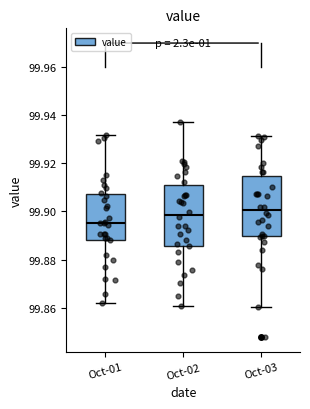

Which box has the lowest median line?

Oct-01